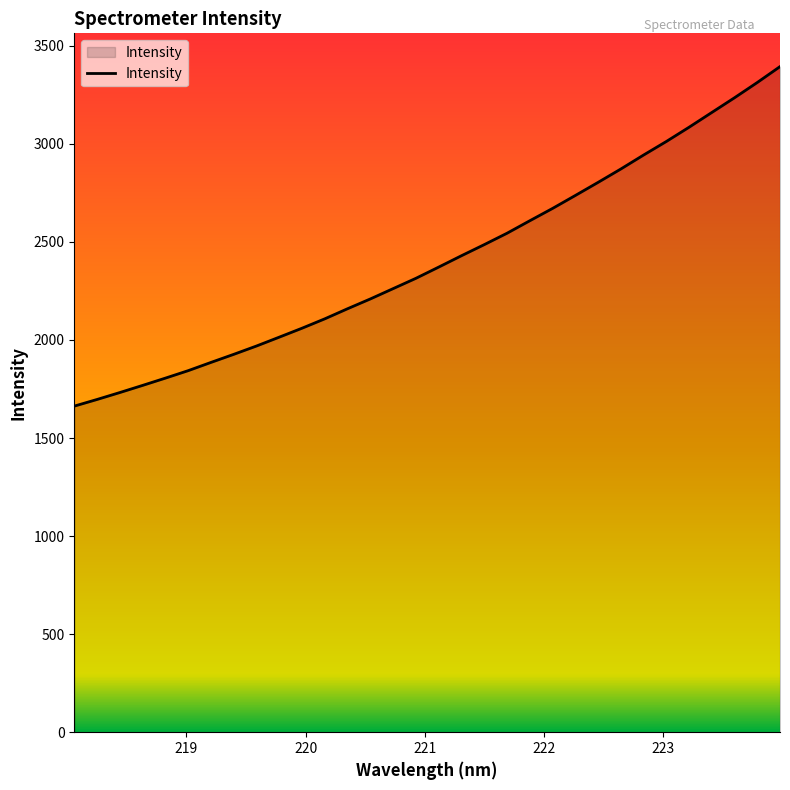

What is the difference between the maximum and minimum values?

1731.0